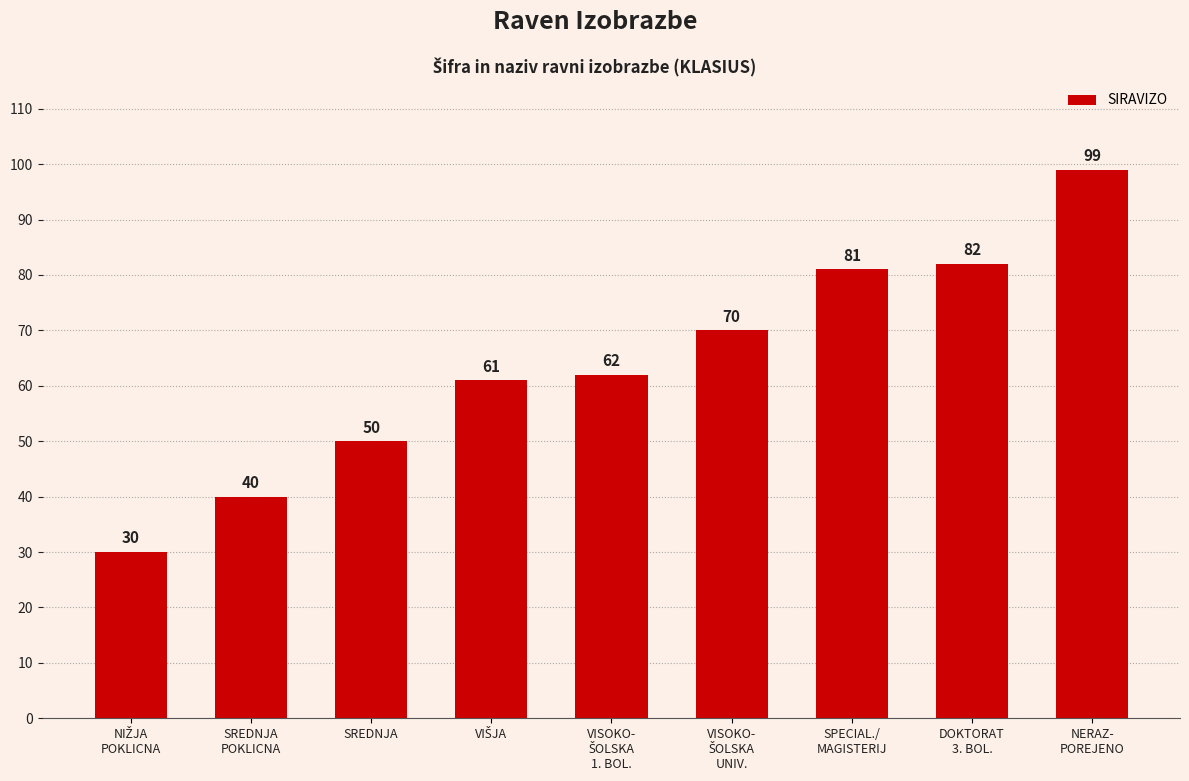

The value at SREDNJA is 87. True or false?

False